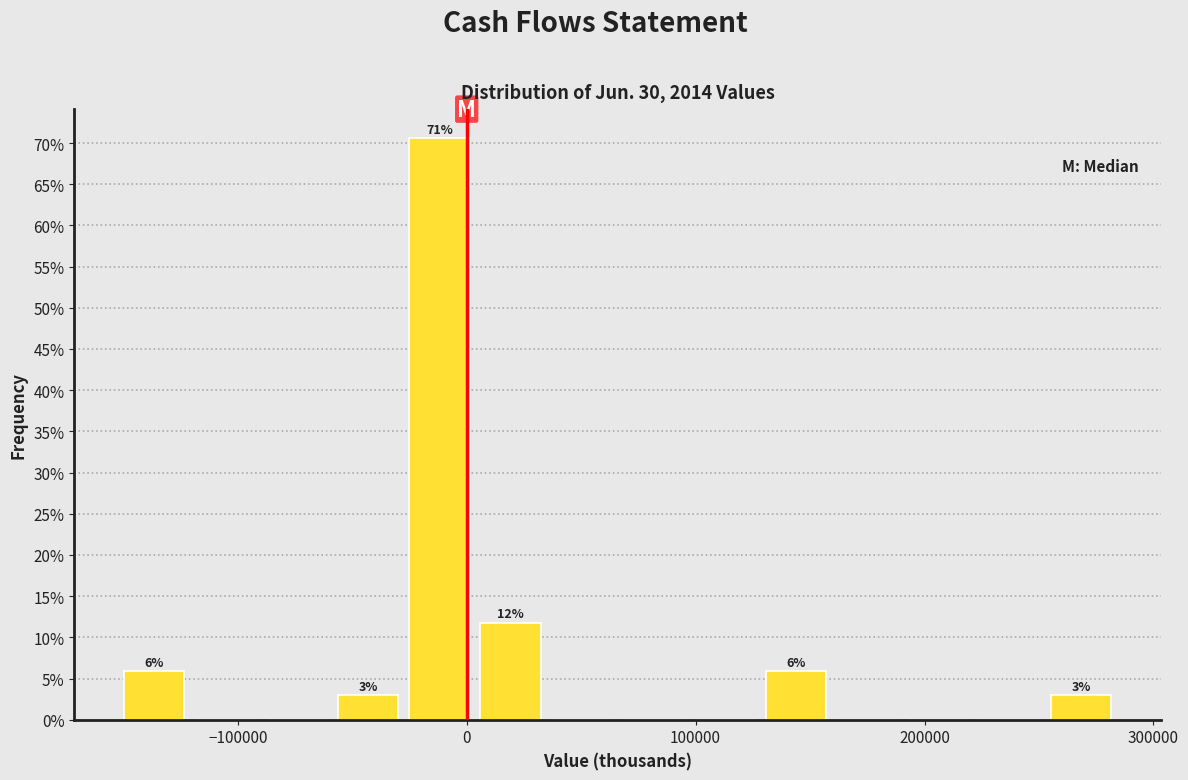

Around what value on the x-axis is the tallest bar? Give the approximate position of its centre, as read against the axis.

-10000